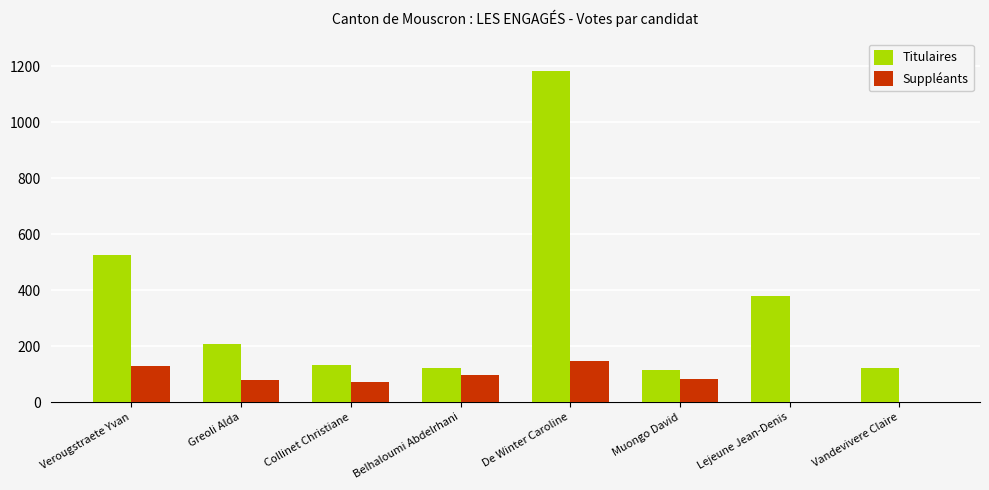

What is the sum of all Titulaires values?

2783